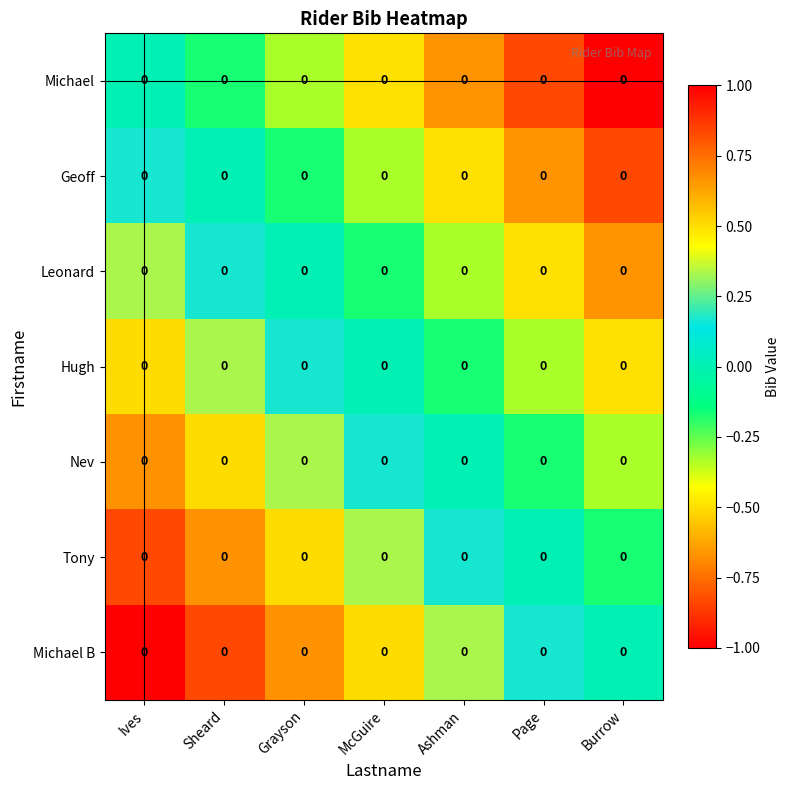

Where is Michael B nearest to the value 0?

Burrow